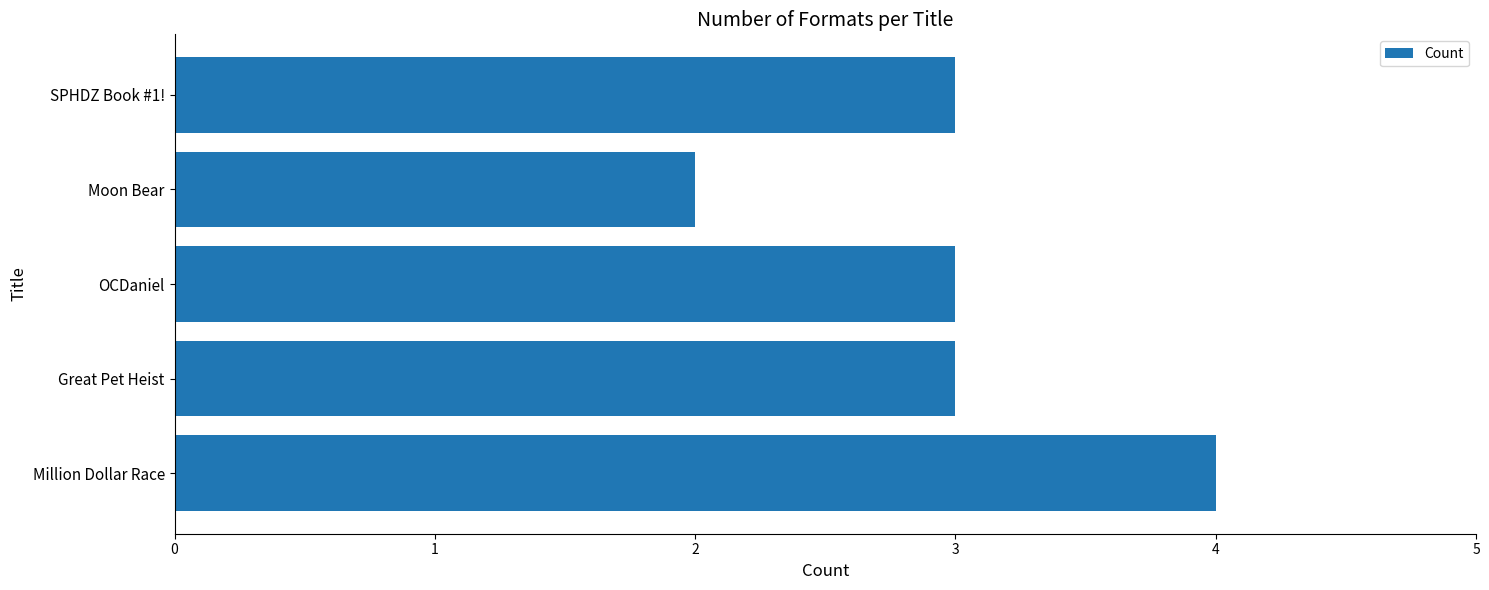

How many bars are there in total?

5